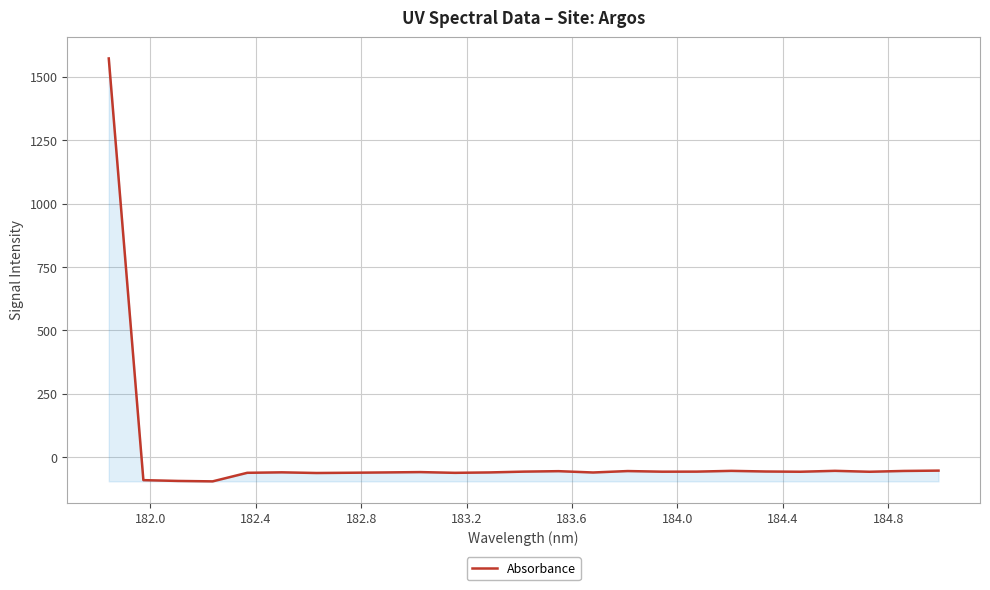

What is the greatest value displayed?

1571.6